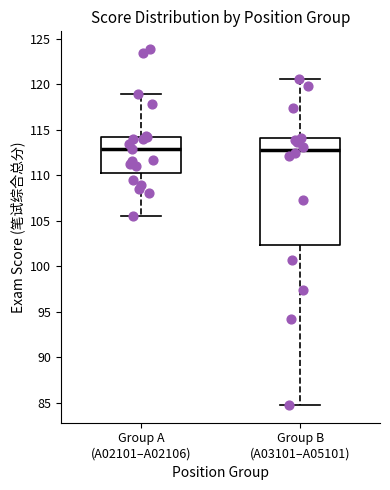

Which box is the tallest, from its lower edge to its upper edge?

Group B (A03101–A05101)